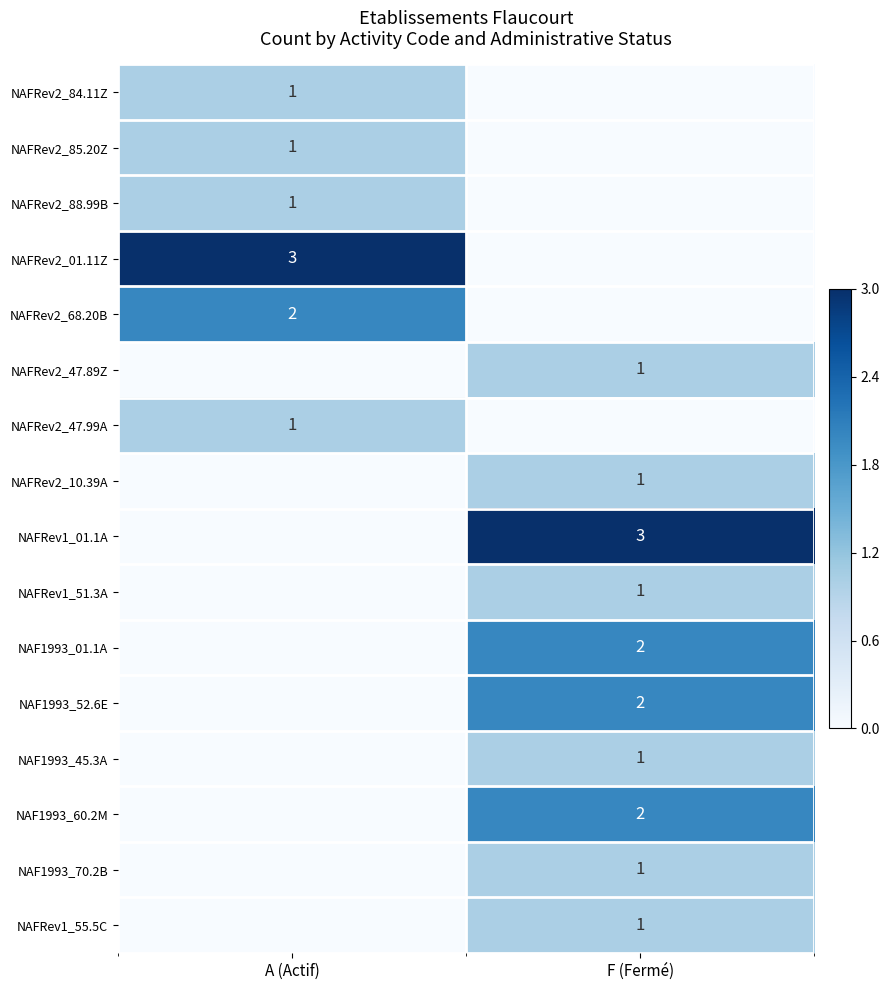

The NAF1993_45.3A series shows 2 at F (Fermé). True or false?

False